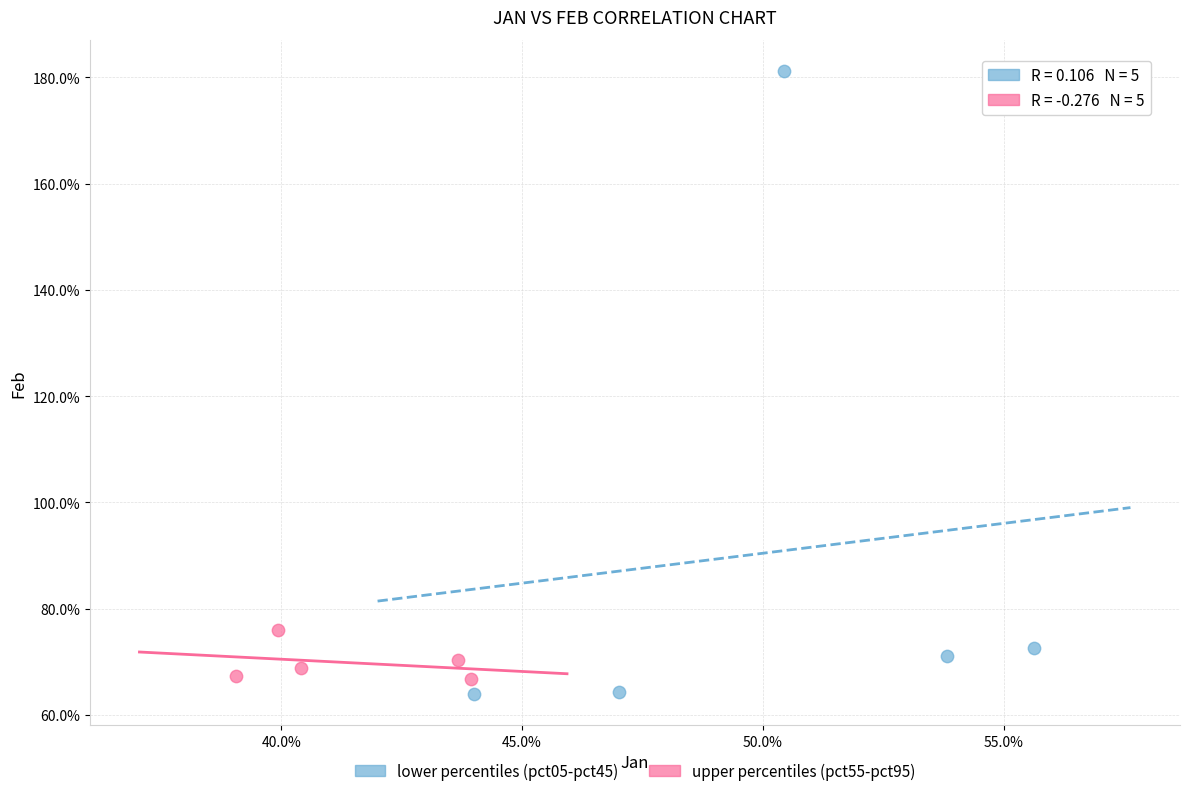

What are all the series names shown in the legend?

lower percentiles (pct05-pct45), upper percentiles (pct55-pct95)